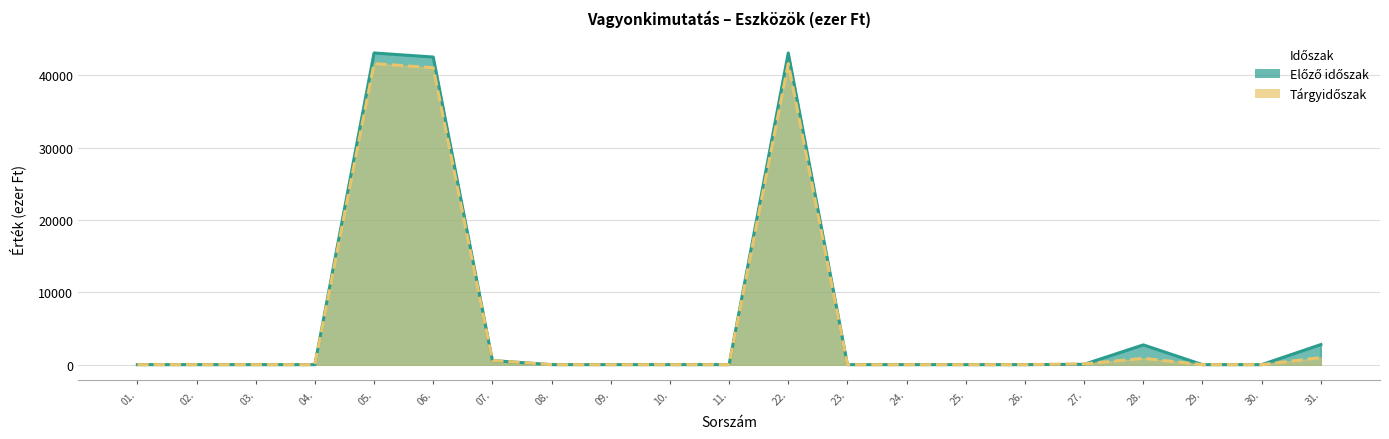

What are all the series names shown in the legend?

Előző időszak, Tárgyidőszak